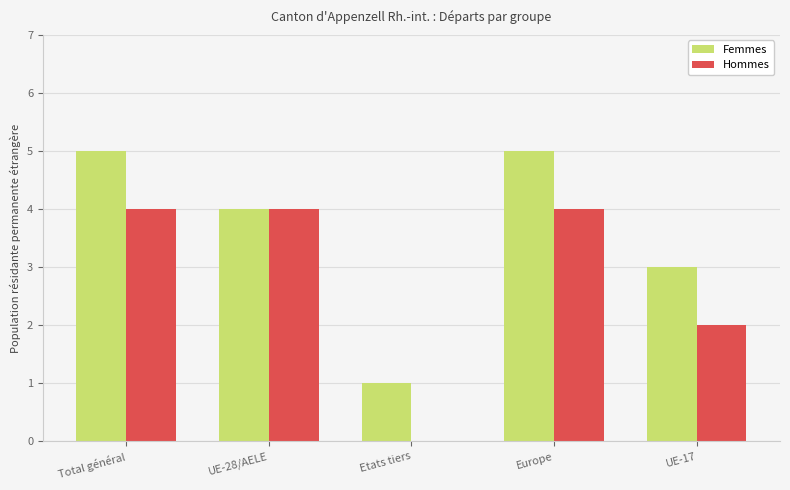

True or false: Femmes has a value of 5 at Total général.

True